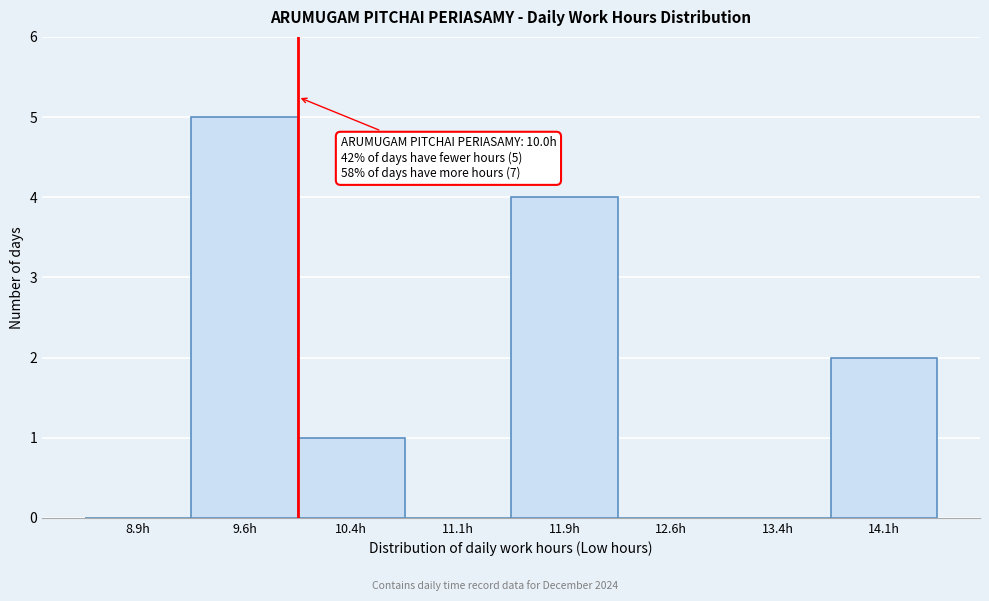

Over which range of the x-axis is the bar tallest?

9.25 to 10.00